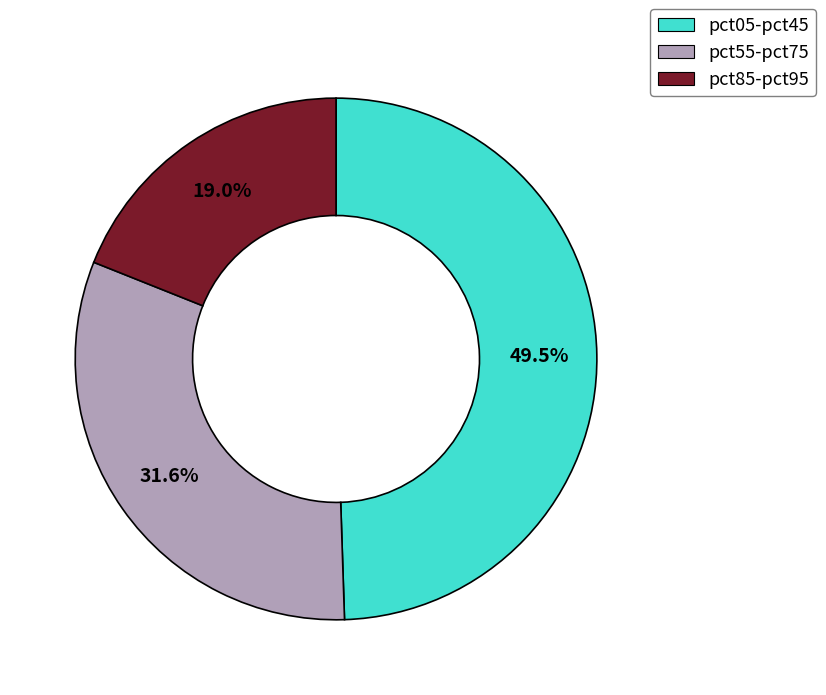

What portion of the pie excludes pct85-pct95?

81.0%